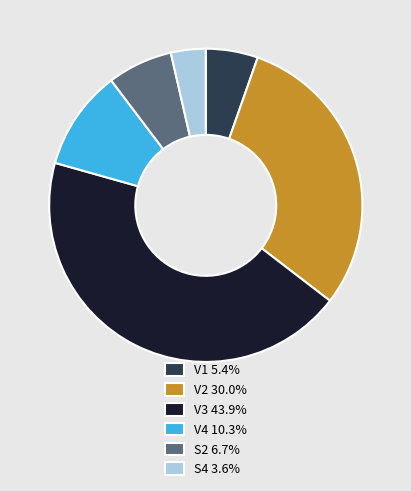

Is it true that V1 is 13% of the pie?

False